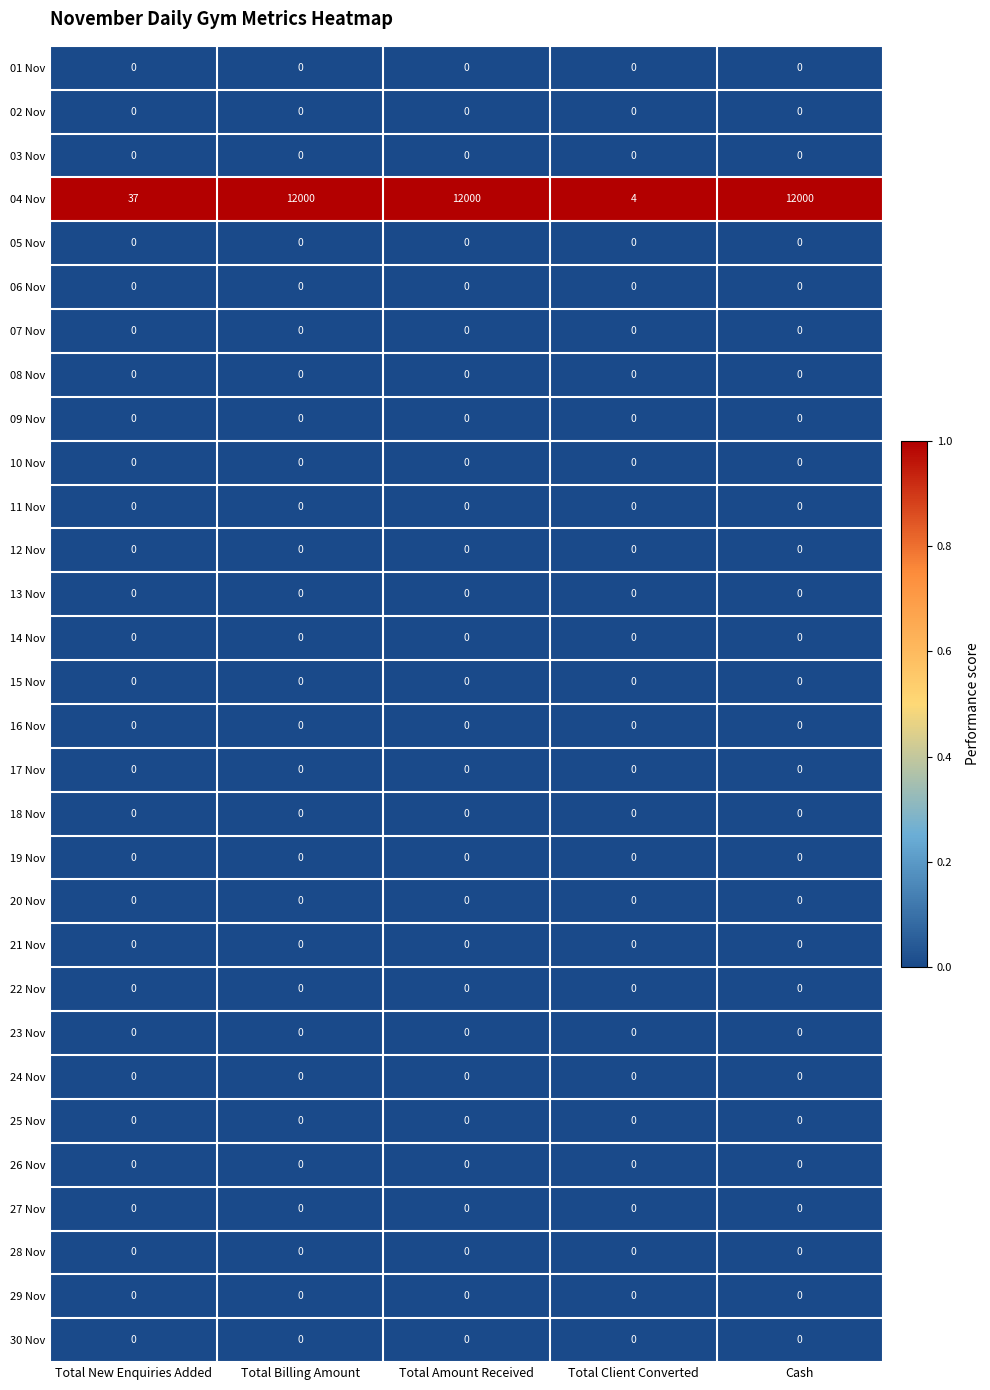

True or false: 30 Nov has a value of 0 at Total New Enquiries Added.

True